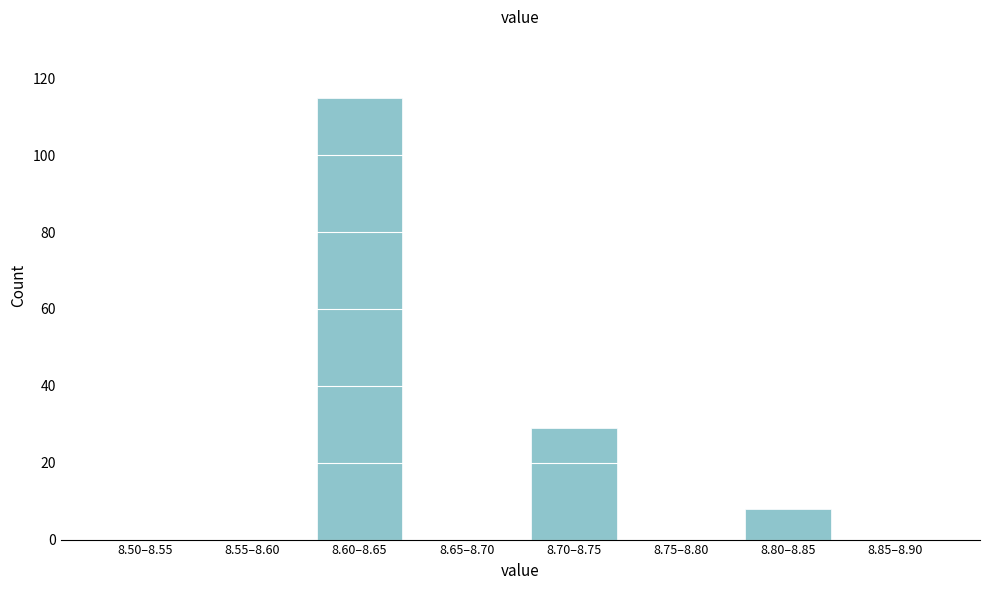

Reading left to right, transcribe all the data shown in this chart.

8.50–8.55=0	8.55–8.60=0	8.60–8.65=115	8.65–8.70=0	8.70–8.75=29	8.75–8.80=0	8.80–8.85=8	8.85–8.90=0